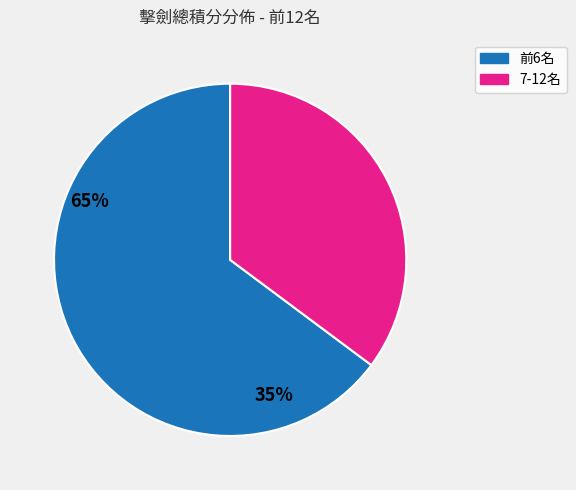

How many slices are in this pie chart?

2